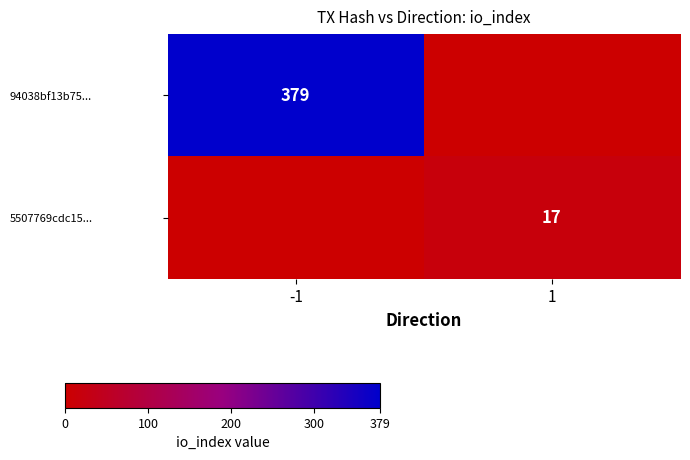

Is it true that 5507769cdc15... equals 8 at 1?

False